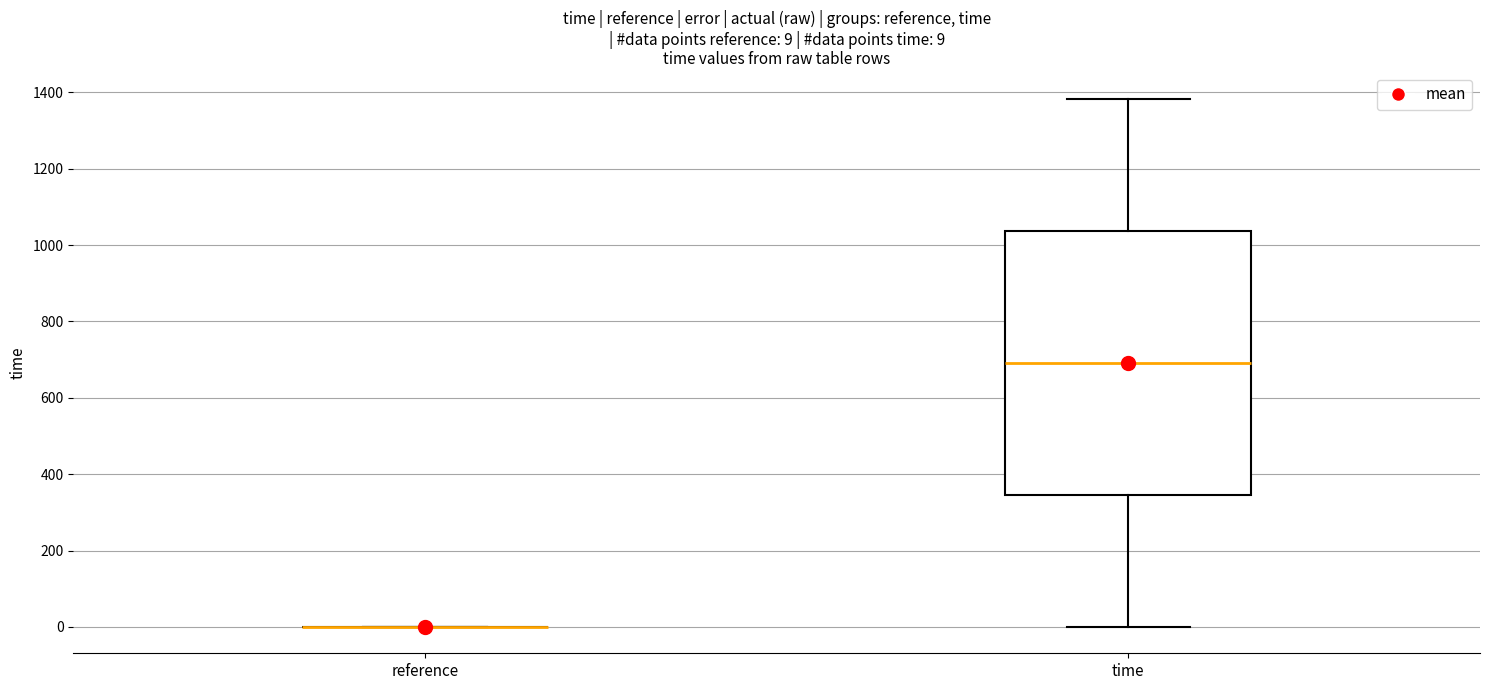

Comparing the boxes themselves (not the whiskers), which one is the tallest?

time